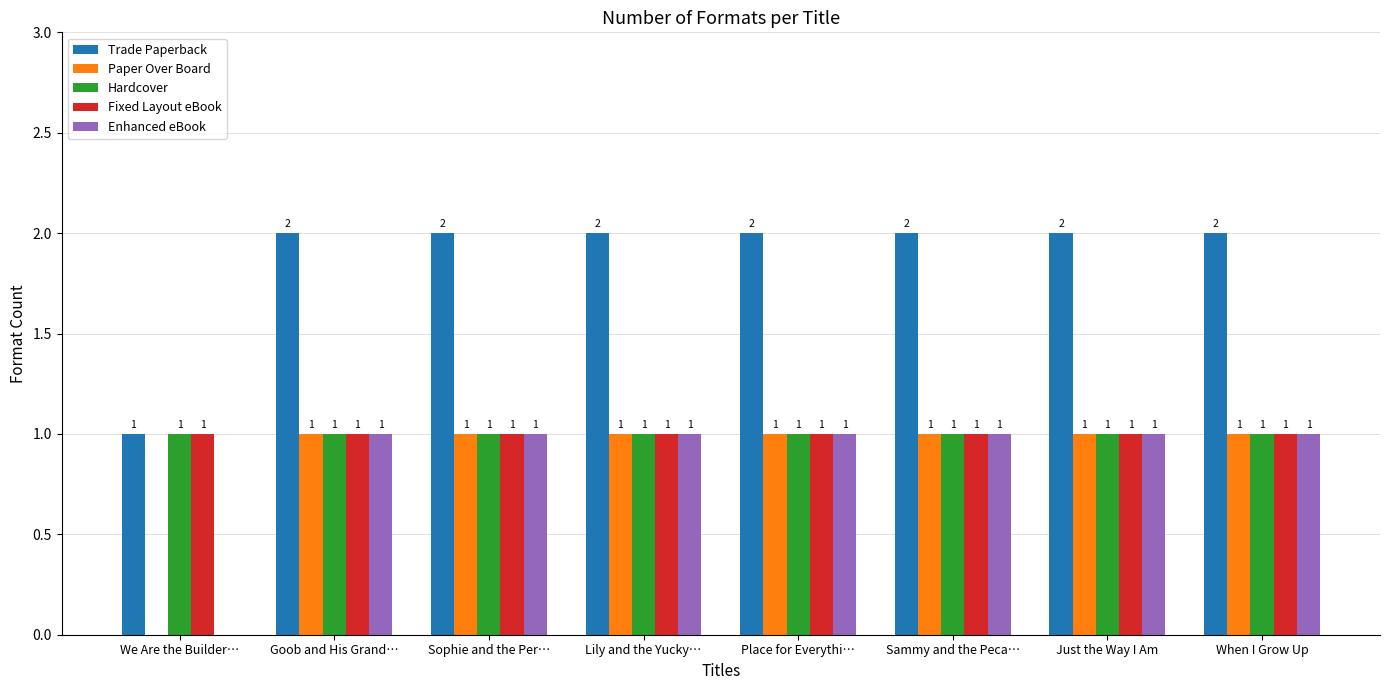

What value does the Hardcover series have at Goob and His Grand…?

1